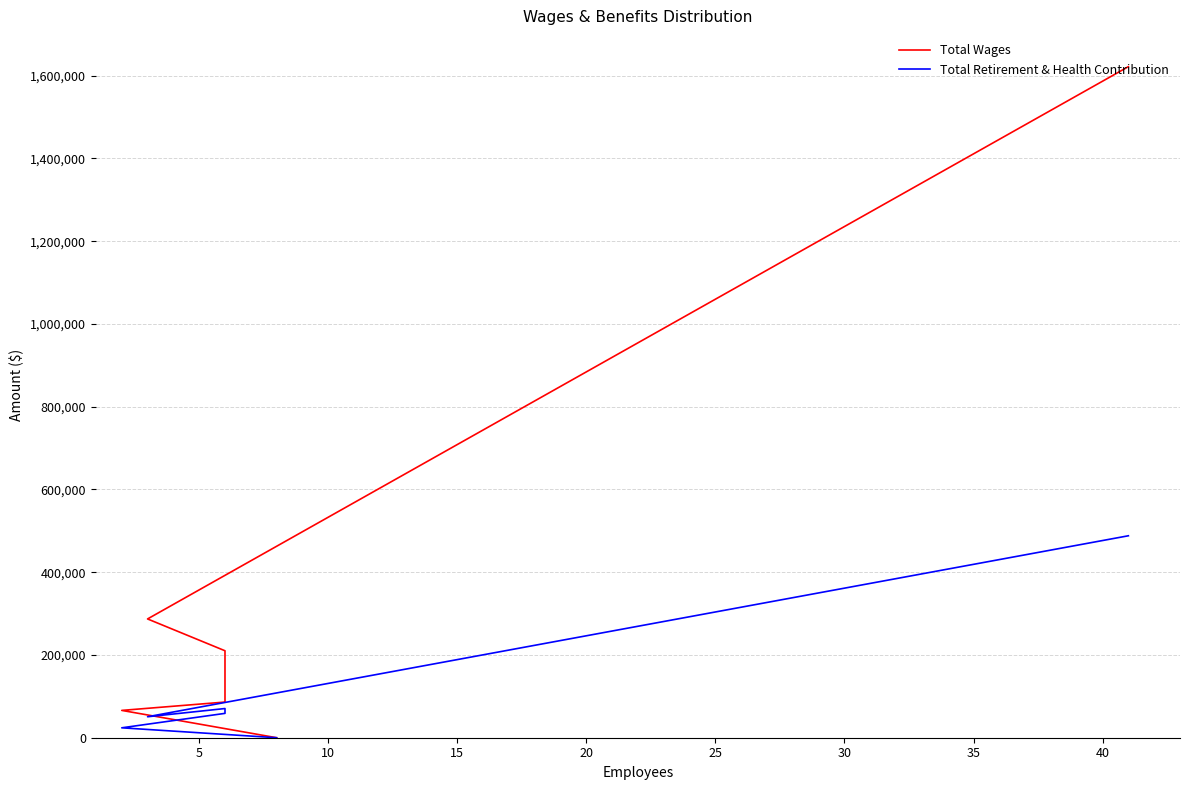

True or false: Total Wages has more than 2 points higher than both neighbors.

False